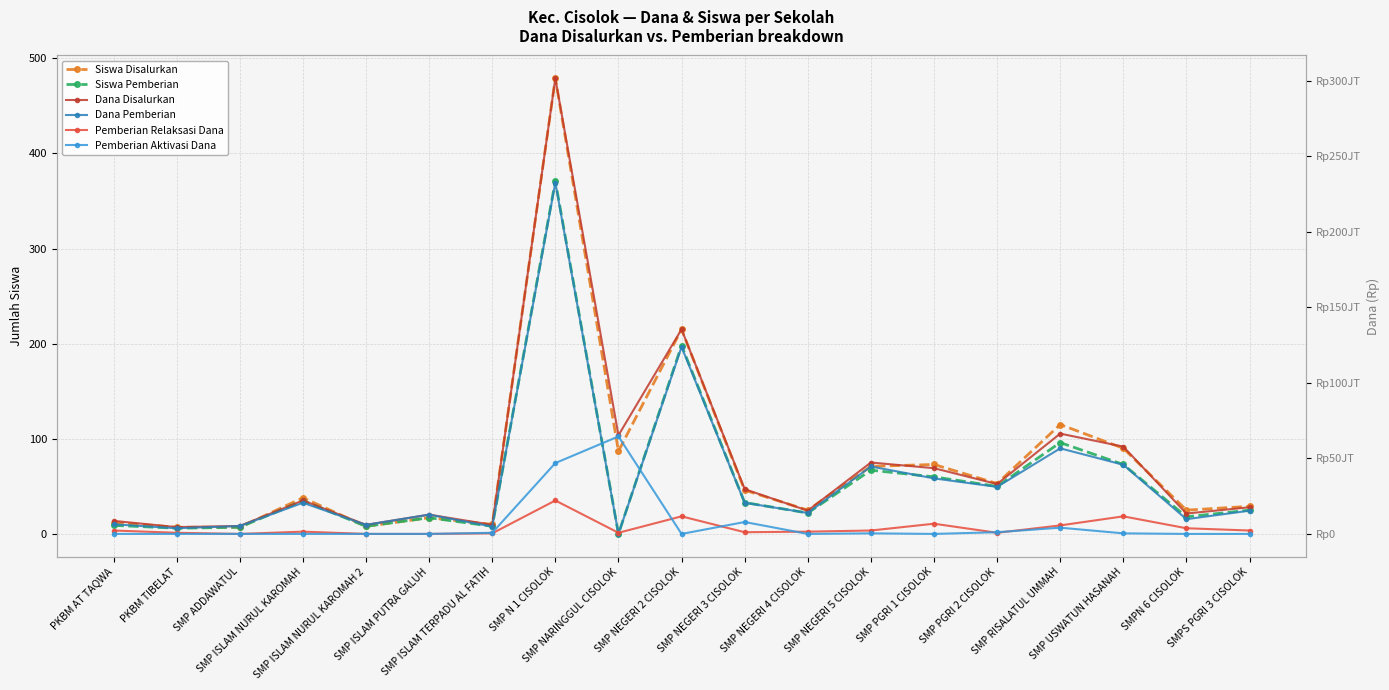

True or false: Pemberian Aktivasi Dana has a value of -38787076 at SMP ISLAM NURUL KAROMAH 2.

False